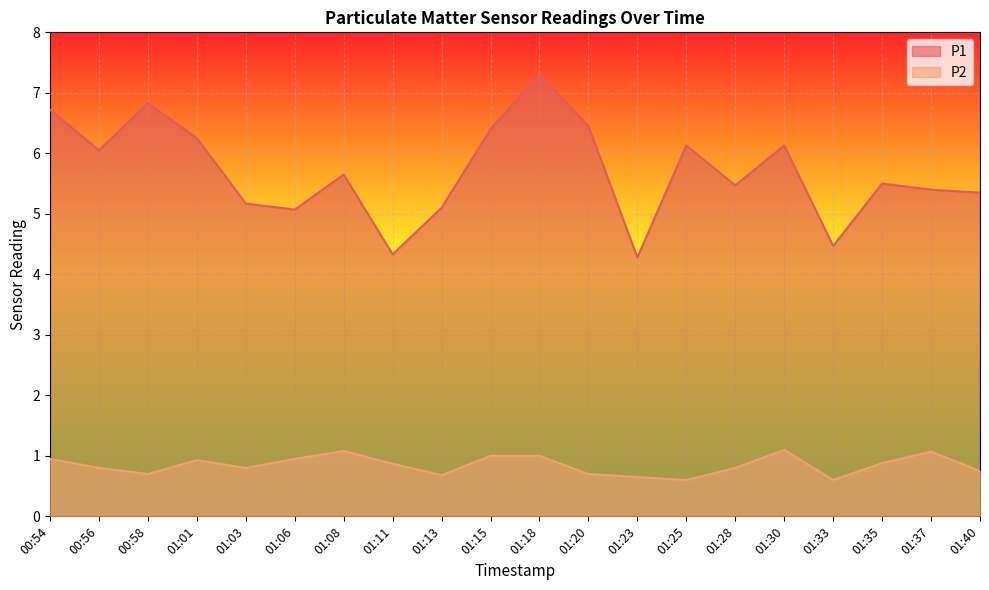

Does the chart display data point markers on the line(s)?

No